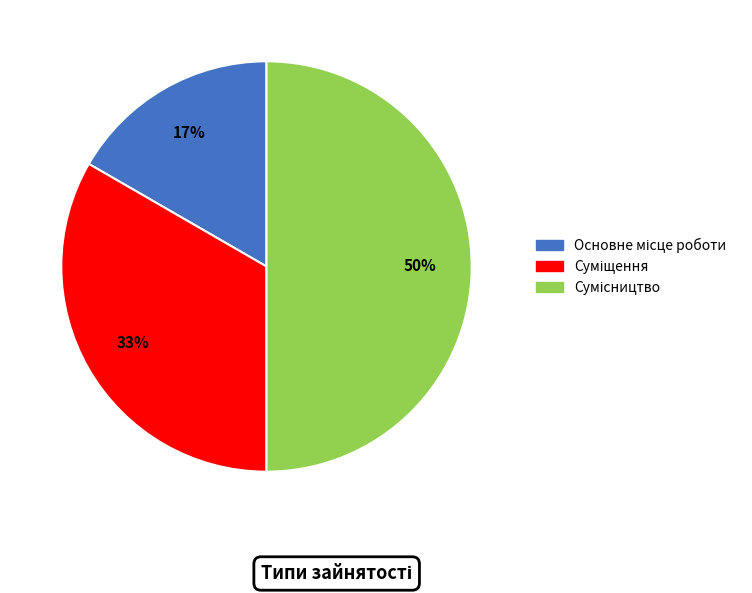

To the nearest percent, what is the average slice percentage?

33%